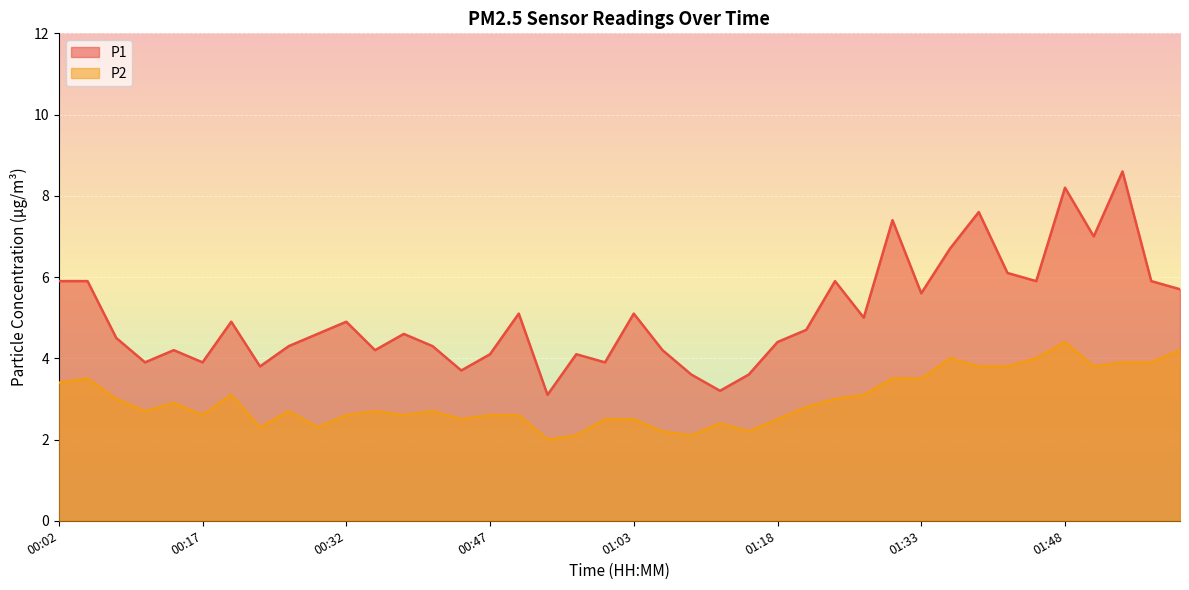

At which label does P2 reach its peak?

01:48